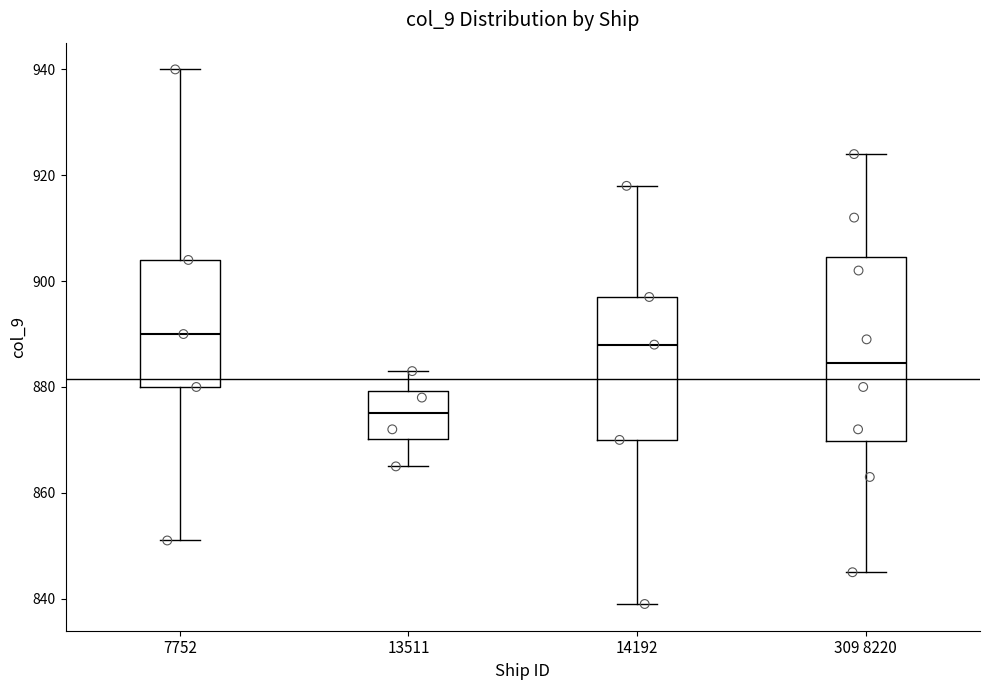

Reading left to right, transcribe this box plot: for each box, give where its median line is, the range the box spans, and where its two whiskers end, as read against the y-axis. The values are not printed on the chart, so give them approximately, as read against the axis.

7752: median 890, box 880 to 904, whiskers 852 to 940
13511: median 876, box 870 to 880, whiskers 866 to 884
14192: median 888, box 870 to 898, whiskers 840 to 918
309 8220: median 884, box 870 to 904, whiskers 846 to 924